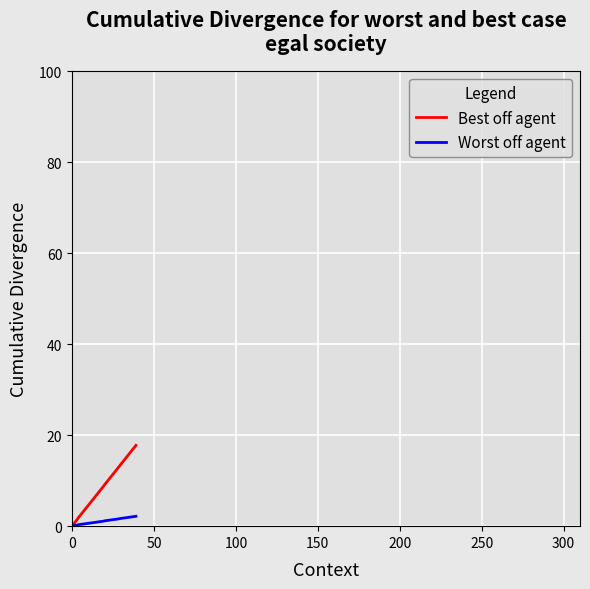

Rank the series by their maximum value, from highest to lowest.

Best off agent, Worst off agent